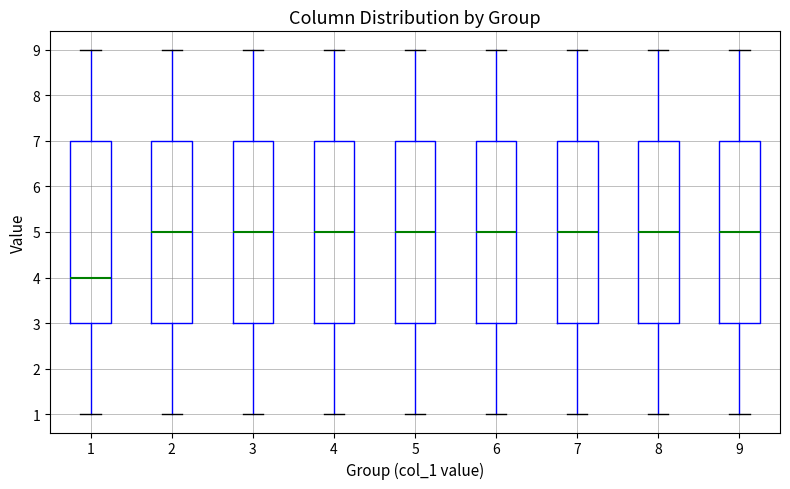

Reading left to right, read every box against the y-axis: the position of its median line, the range the box covers, and the ends of its whiskers. The values are not printed on the chart, so give them approximately, as read against the axis.

1: median 4, box 3 to 7, whiskers 1 to 9
2: median 5, box 3 to 7, whiskers 1 to 9
3: median 5, box 3 to 7, whiskers 1 to 9
4: median 5, box 3 to 7, whiskers 1 to 9
5: median 5, box 3 to 7, whiskers 1 to 9
6: median 5, box 3 to 7, whiskers 1 to 9
7: median 5, box 3 to 7, whiskers 1 to 9
8: median 5, box 3 to 7, whiskers 1 to 9
9: median 5, box 3 to 7, whiskers 1 to 9